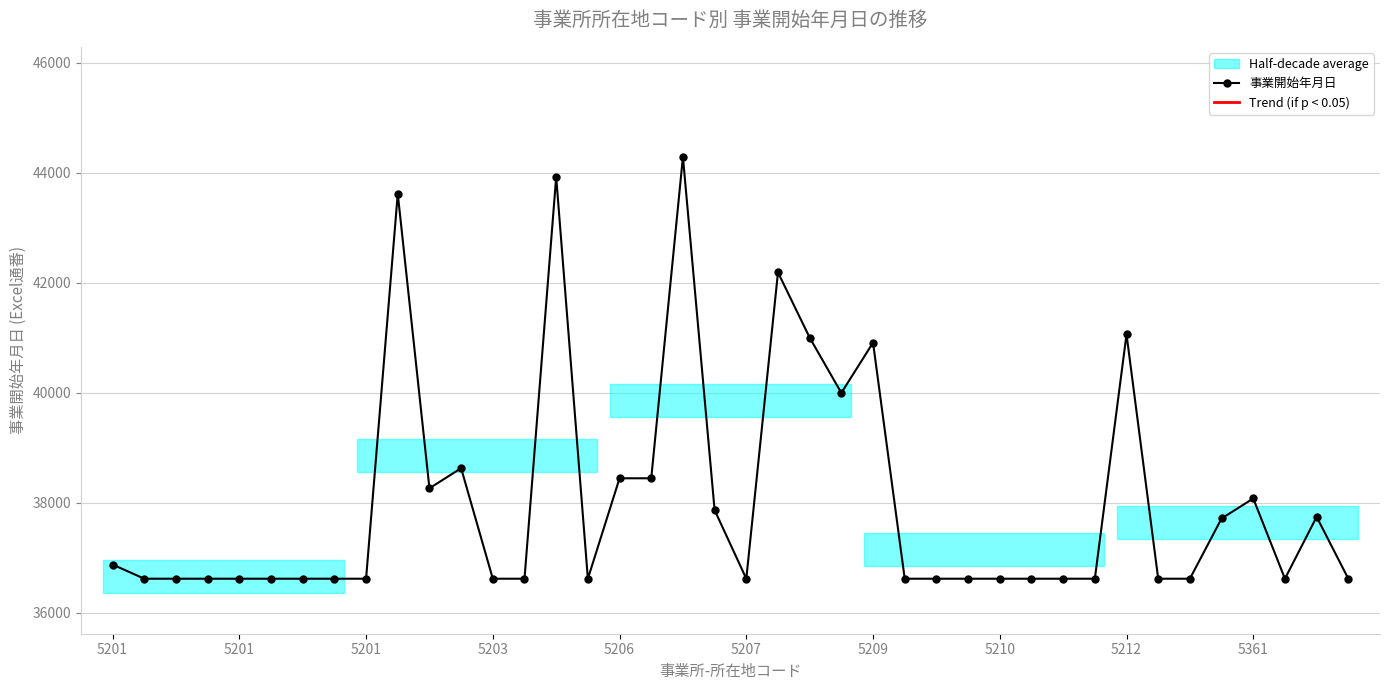

What is the sum of the values at 18 and 25?

80904